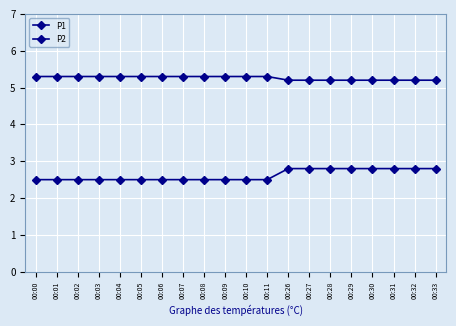

Where is P2 nearest to the value 2?

00:00